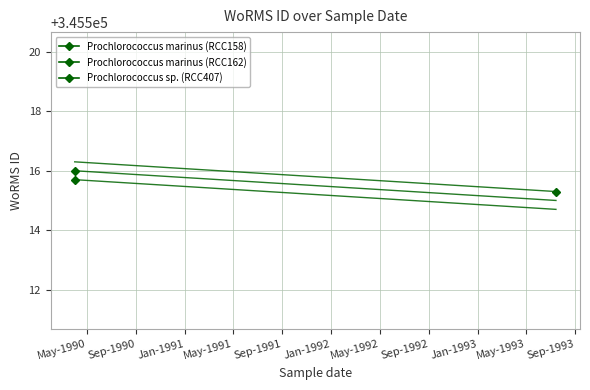

Rank the categories by value from lowest to highest.

15-07-1993, 01-04-1990, 01-04-1990